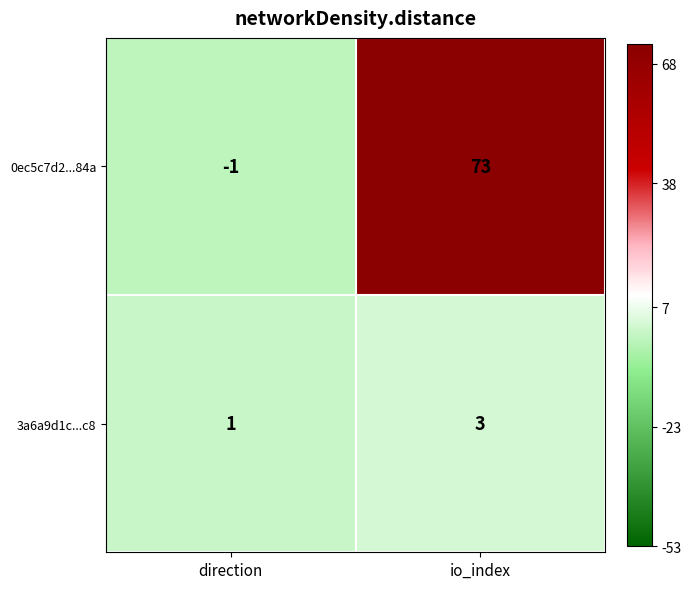

The value of 3a6a9d1c...c8 at direction is 0. True or false?

False